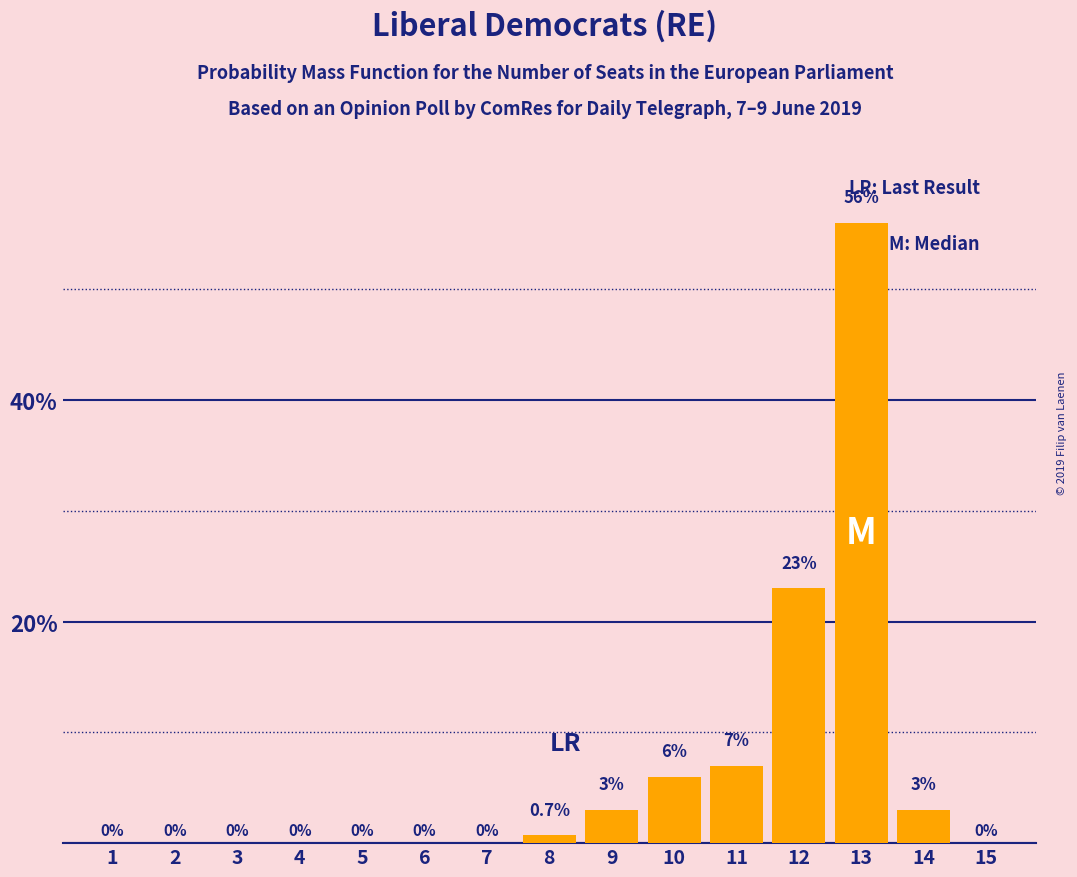

Reading right to left, list all the values displayed in this chart.

15=0.0	14=3.0	13=56.0	12=23.0	11=7.0	10=6.0	9=3.0	8=0.7	7=0.0	6=0.0	5=0.0	4=0.0	3=0.0	2=0.0	1=0.0